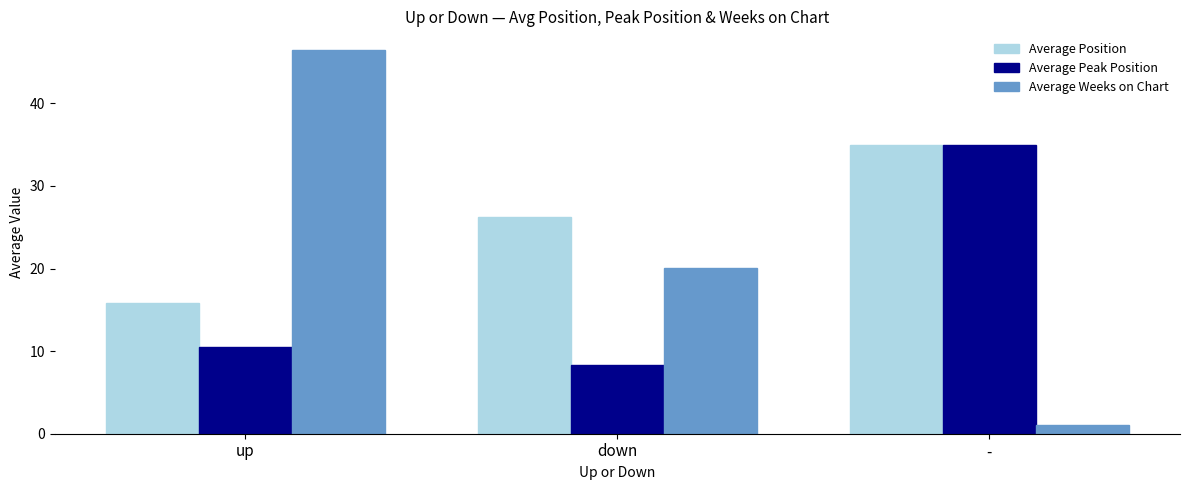

What position from the right is up?

3